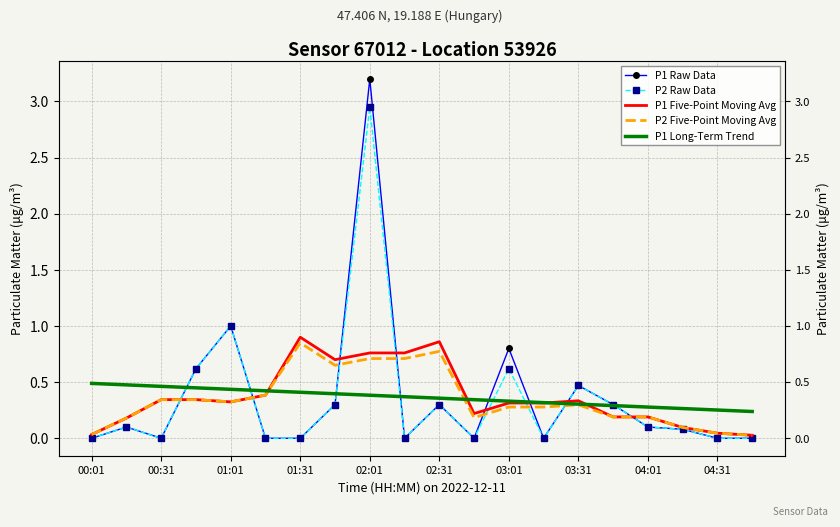

After their last crossing, which series has the higher values: P1 Five-Point Moving Avg or P1 Long-Term Trend?

P1 Long-Term Trend